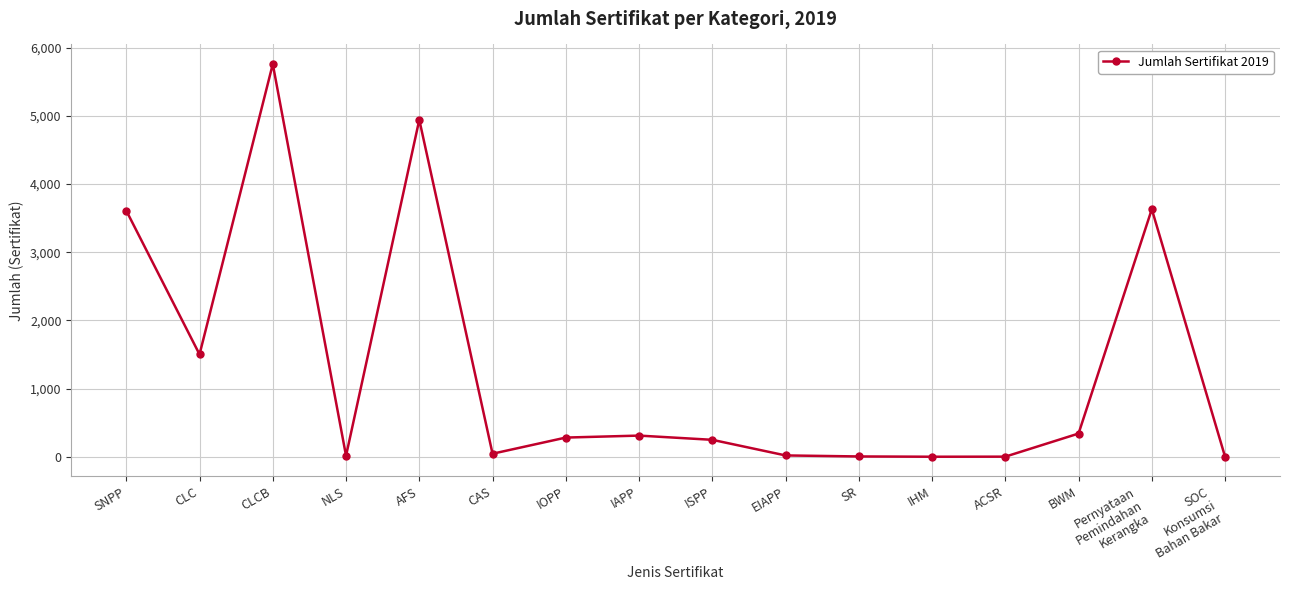

At which category does the data reach its first local valley?

CLC